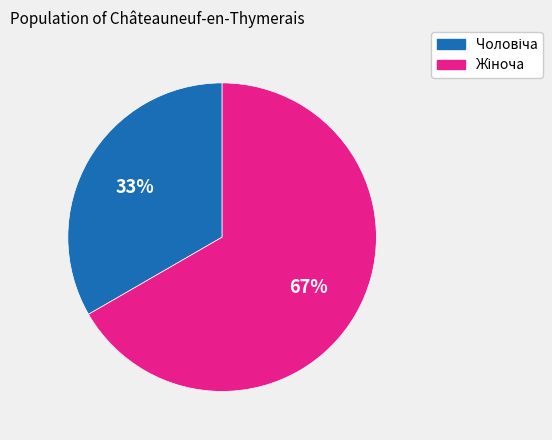

Count the number of slices in the pie.

2